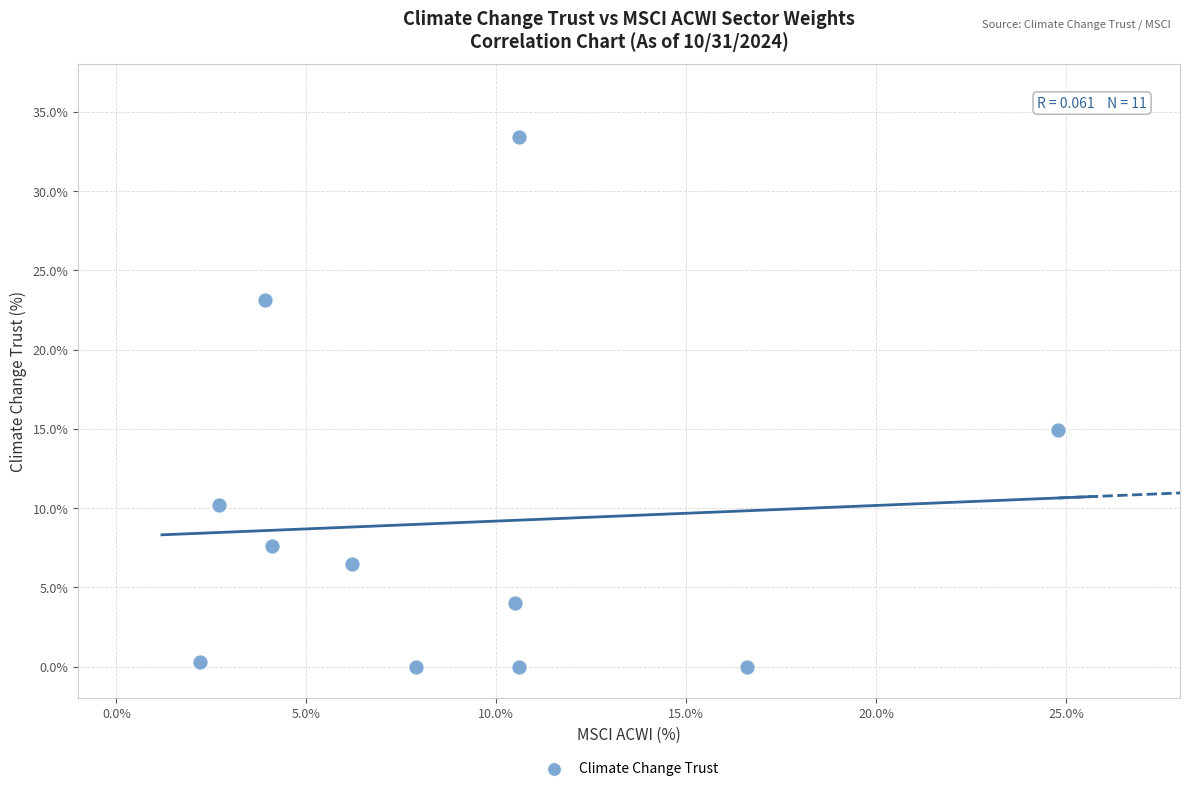

What Y value in the scatter plot is closest to 16?

14.9